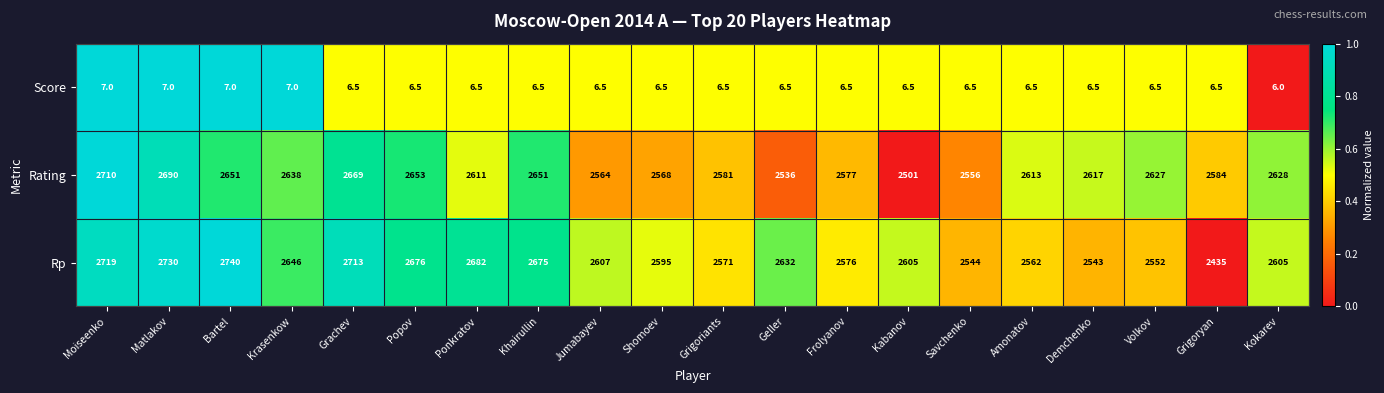

The value of Rating at Shomoev is 921.0. True or false?

False